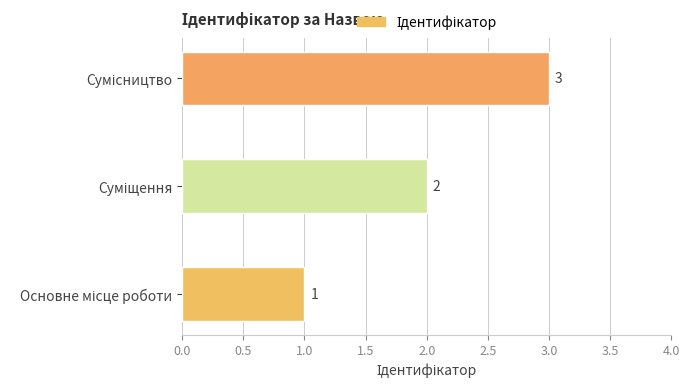

Count the values in the range 1 to 3.

3